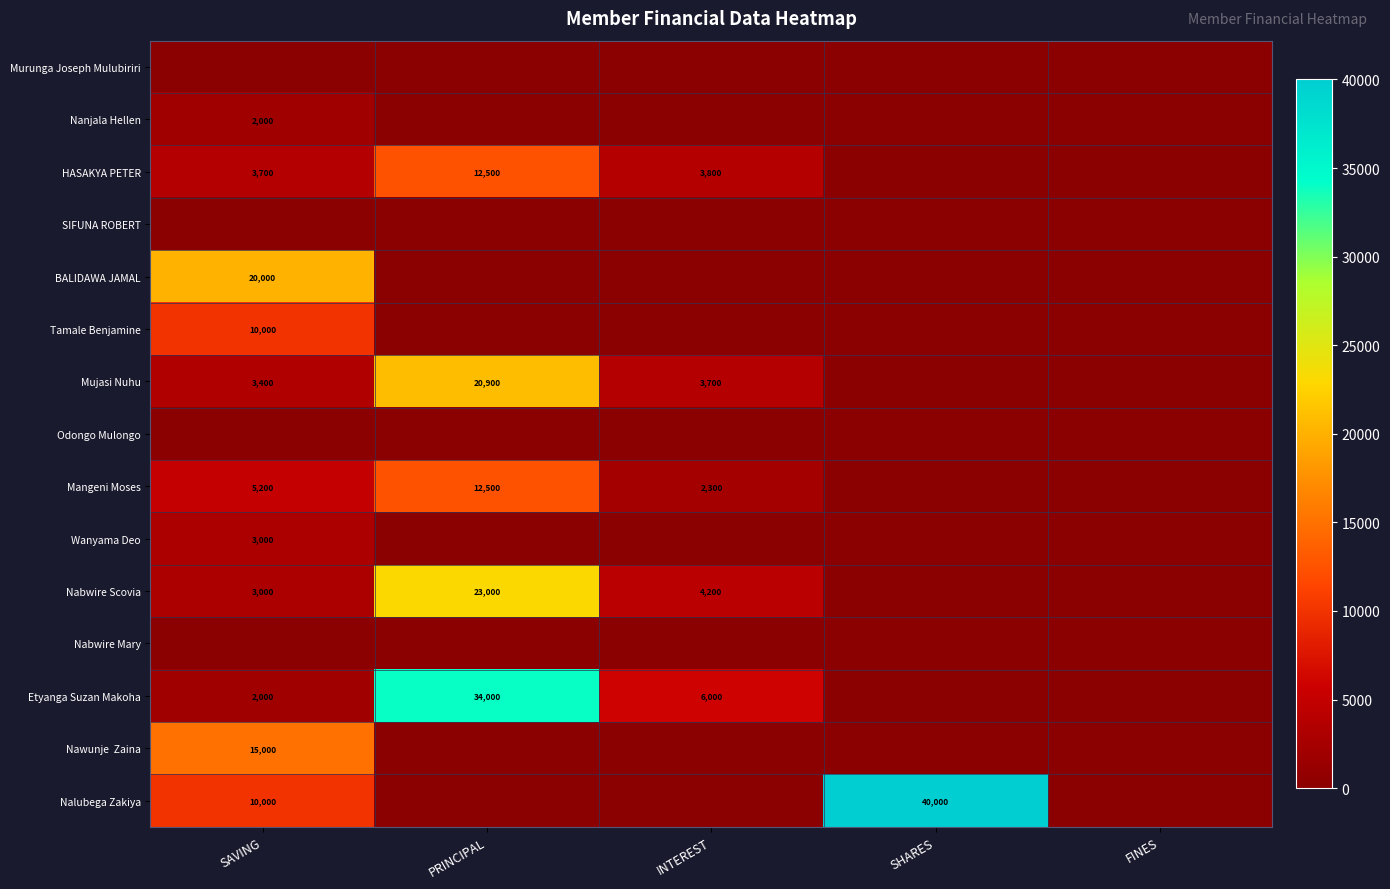

What is the total value across all series at PRINCIPAL?

102900